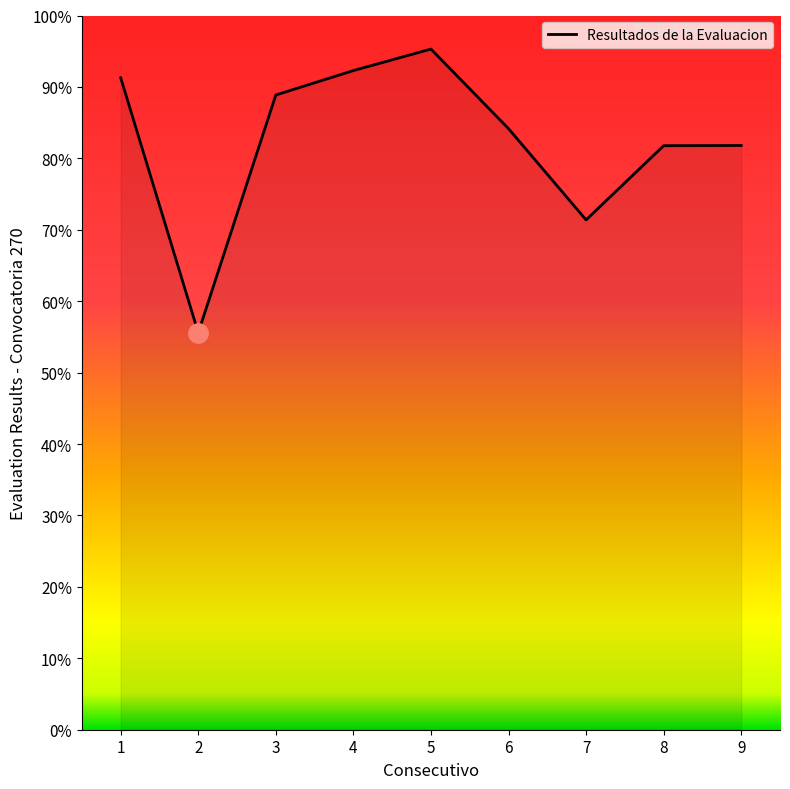

True or false: there are more than 2 points higher than both neighbors.

False